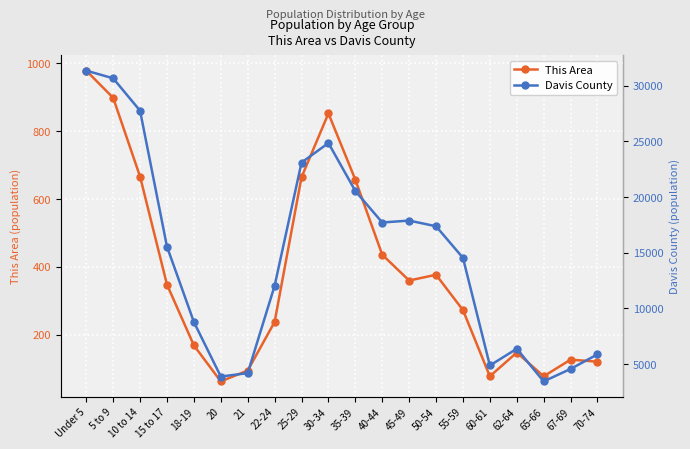

How many data points in Davis County are above 15547?

9